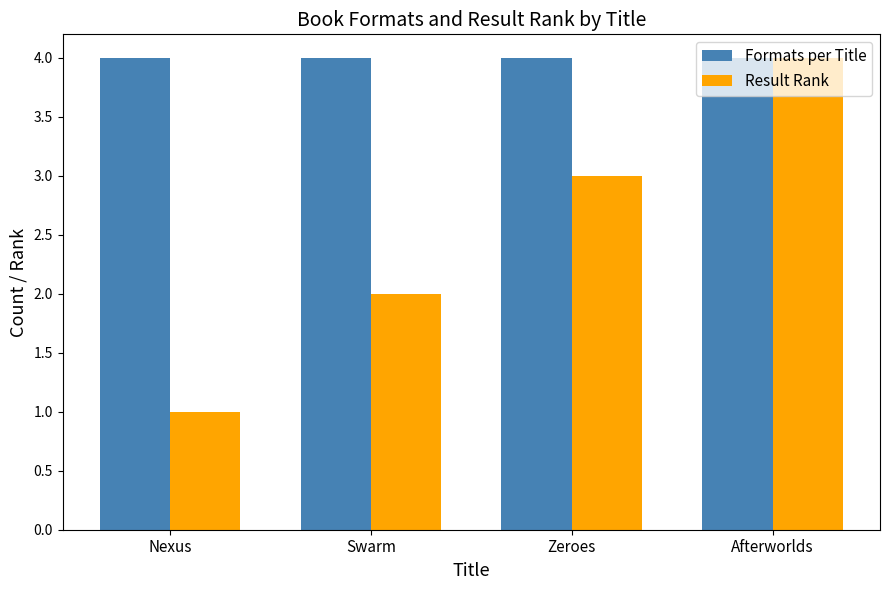

Rank the series by their average value, from highest to lowest.

Formats per Title, Result Rank